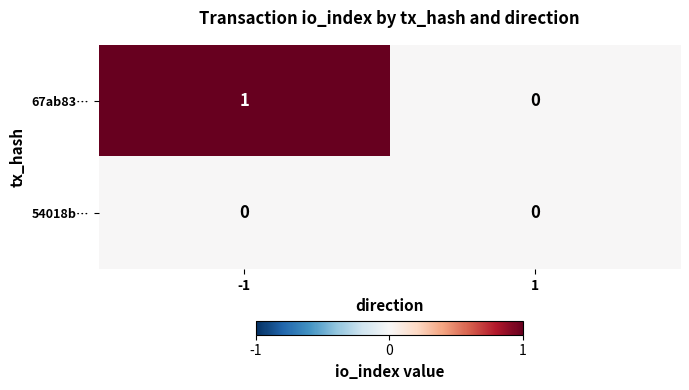

Which series changed the most between -1 and 1?

67ab83…